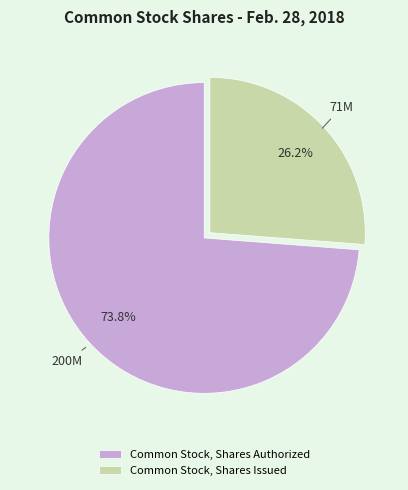

What percentage do Common Stock, Shares Issued and Common Stock, Shares Authorized together represent?

100.0%